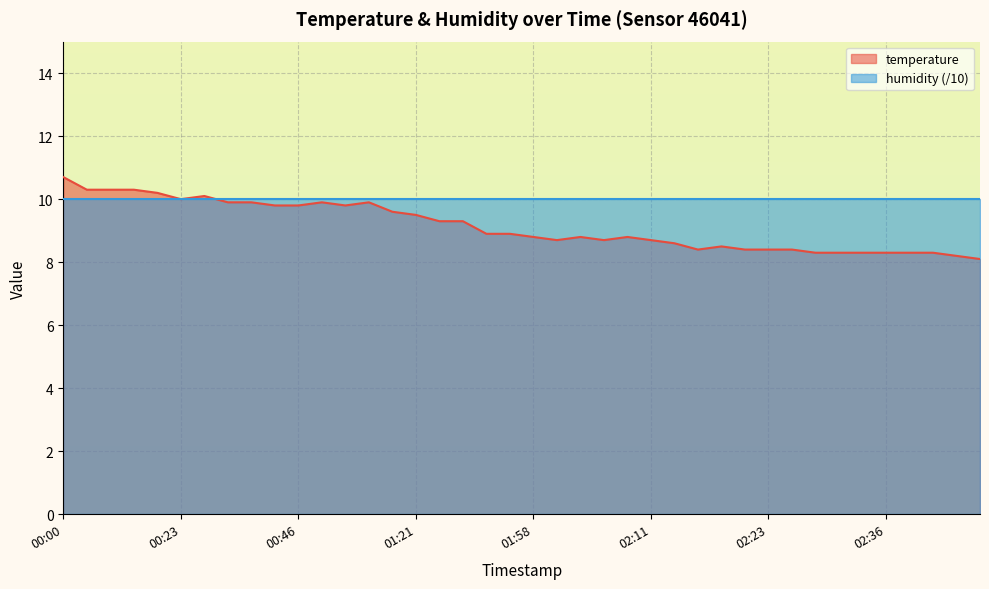

Rank the series by their maximum value, from lowest to highest.

humidity (/10), temperature